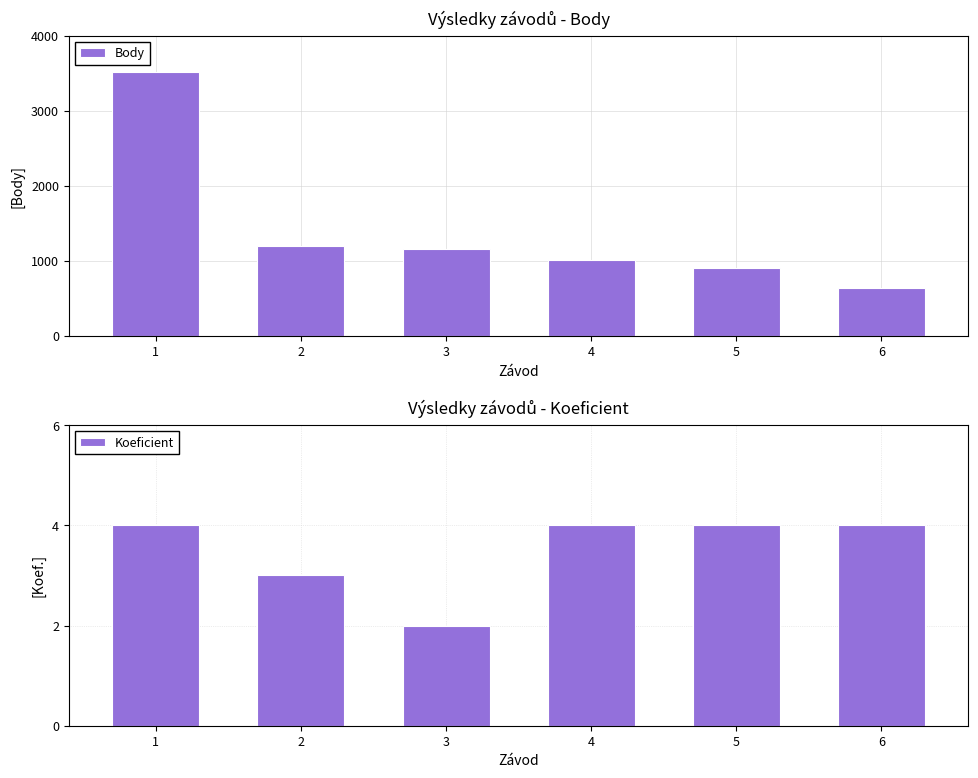

Which category has the lowest value in the Body series?

6